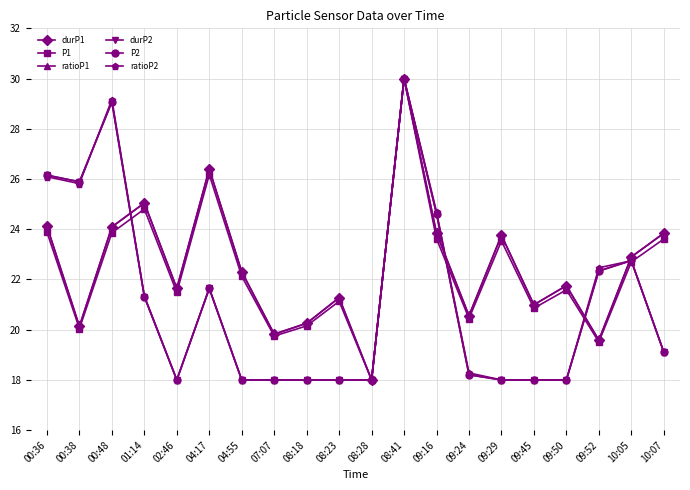

Is the value of ratioP1 at 00:48 greater than the value of P1 at 01:14?

No